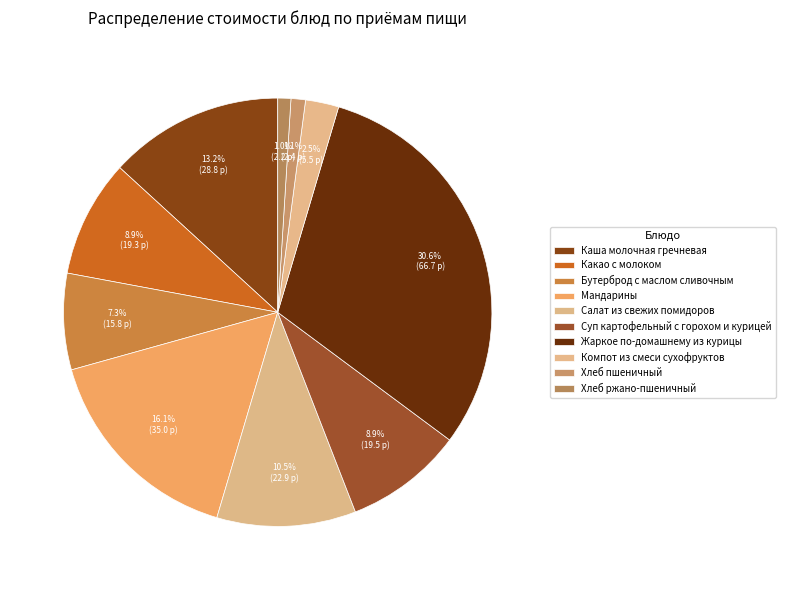

How many slices are in this pie chart?

10